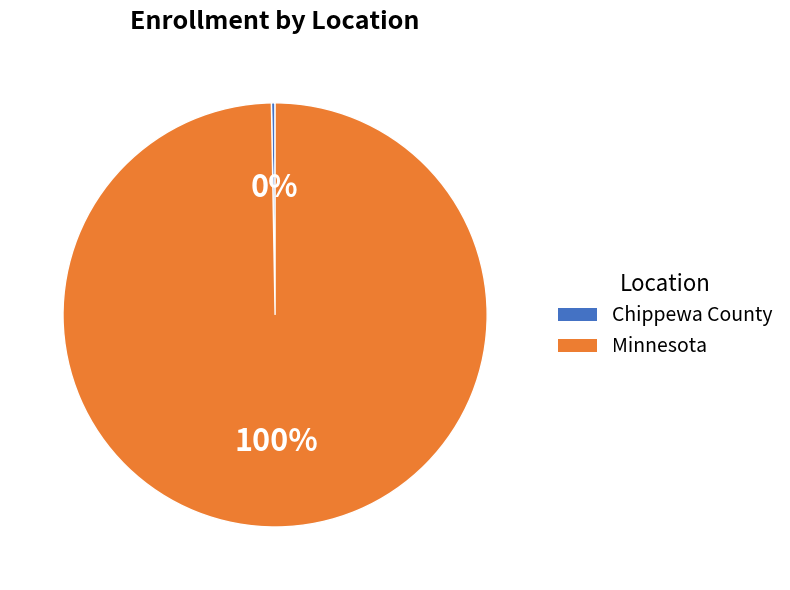

The Chippewa County slice represents 20% of the pie. True or false?

False